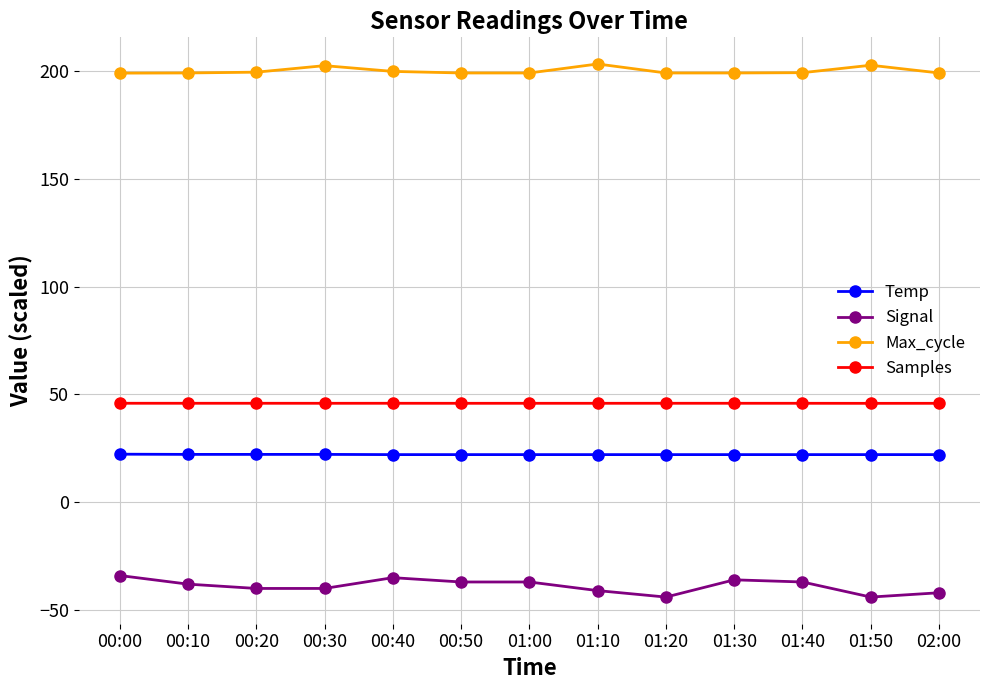

Which series has the largest range (max minus min)?

Signal